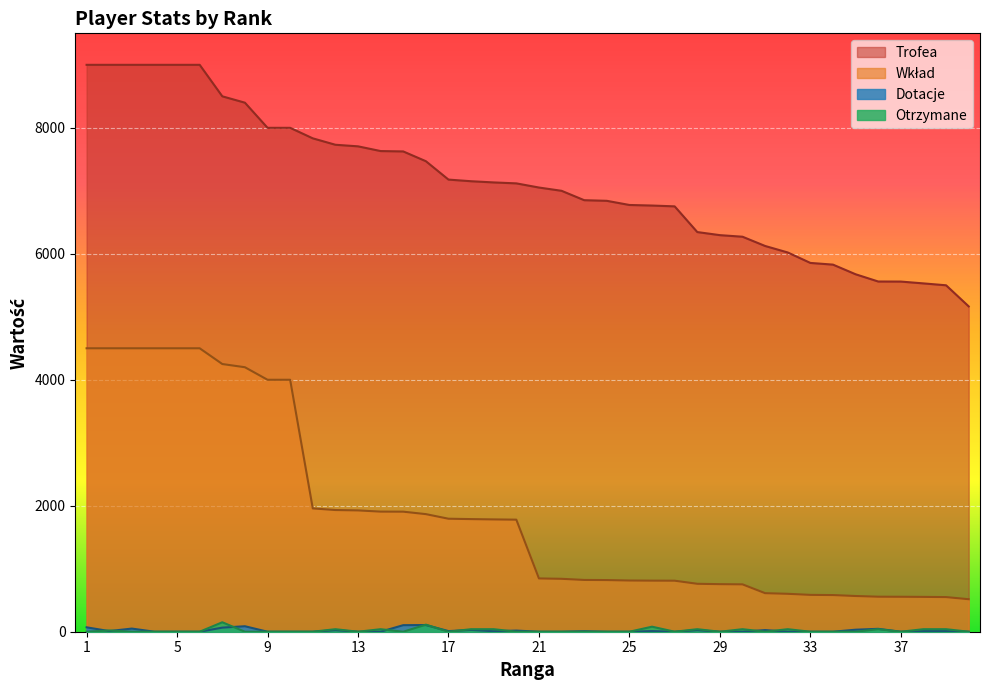

True or false: Dotacje has more than 0 interior local peaks.

True